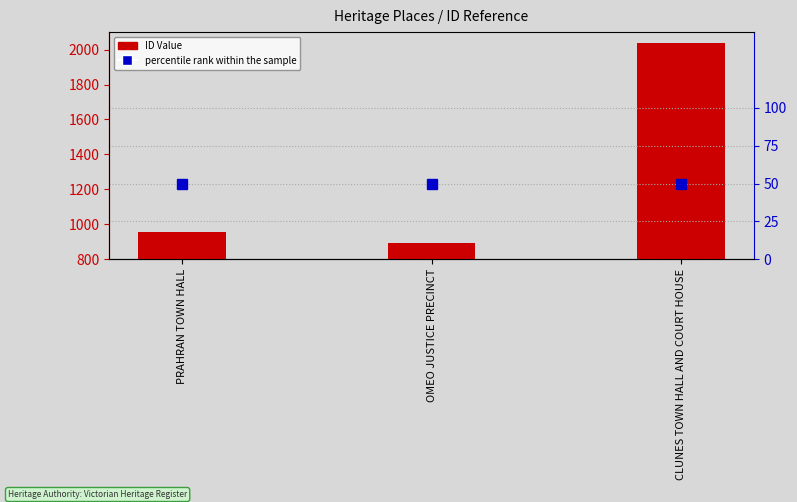

Does the chart contain any negative values?

No